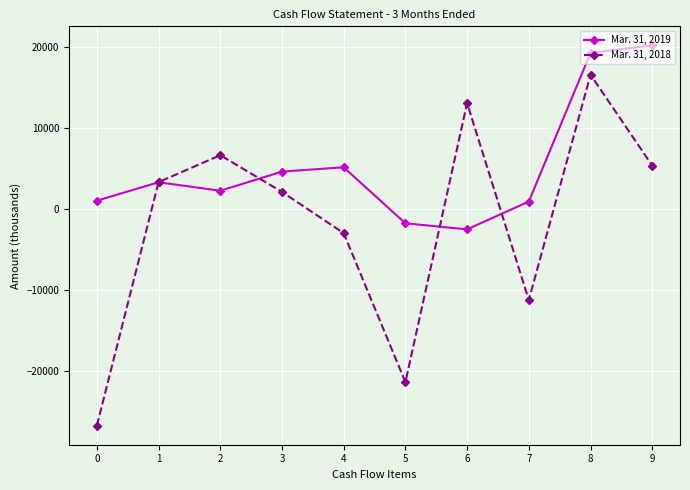

How many interior local valleys does the Mar. 31, 2019 series have?

2